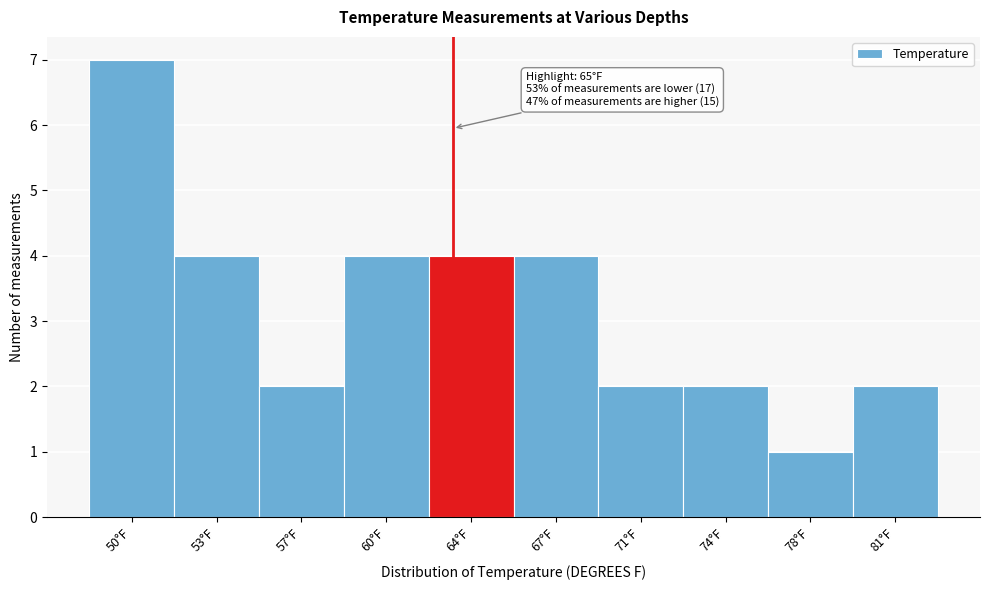

Reading left to right, what are all the values shown in this chart?

50°F=7	53°F=4	57°F=2	60°F=4	64°F=4	67°F=4	71°F=2	74°F=2	78°F=1	81°F=2